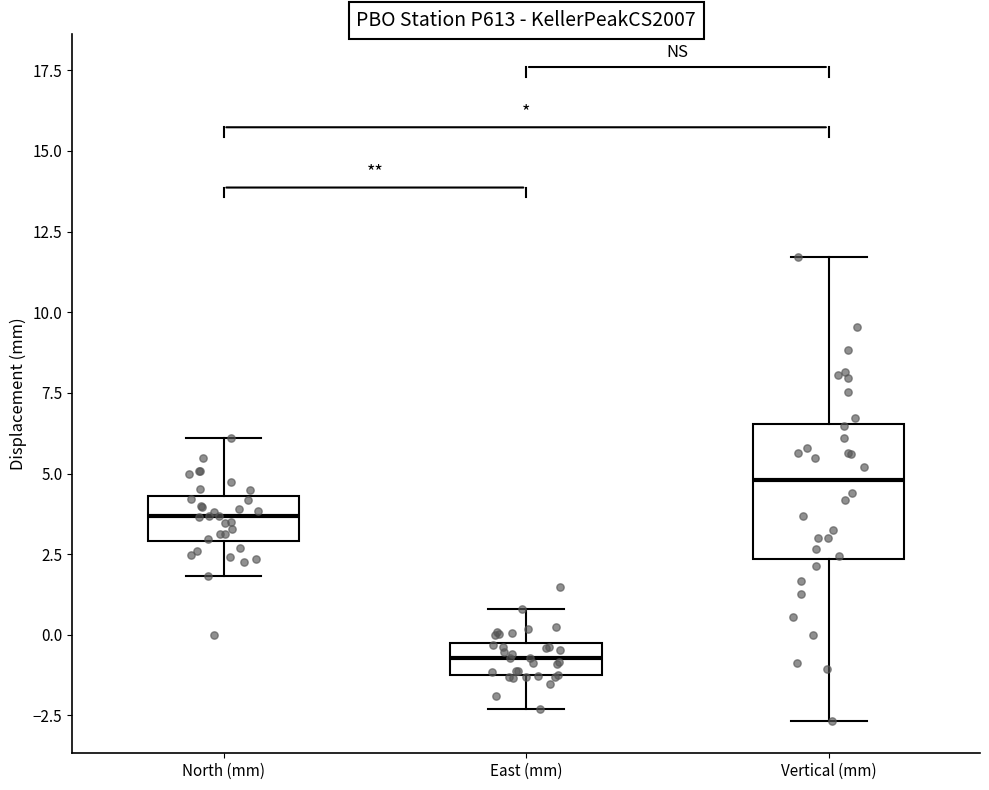

Where does the median line of the box for East (mm) sit on the y-axis? The values are not printed on the chart, so give them approximately, as read against the axis.

-0.5